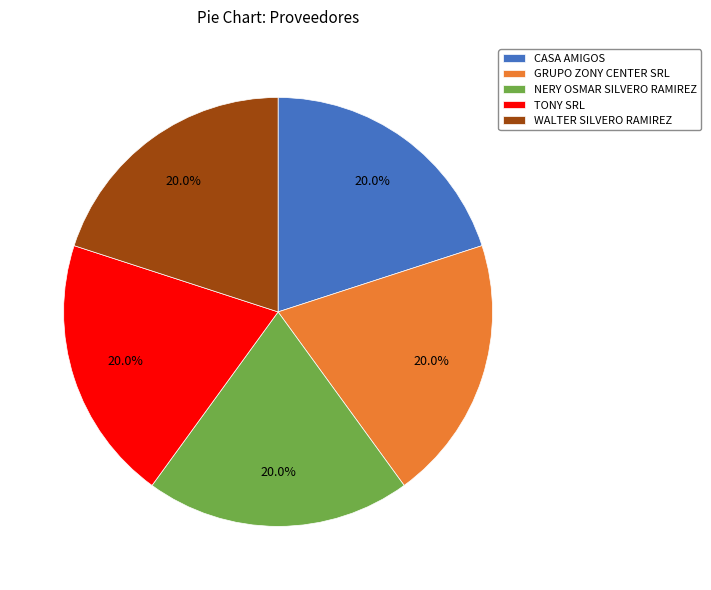

How many segments does this pie chart have?

5